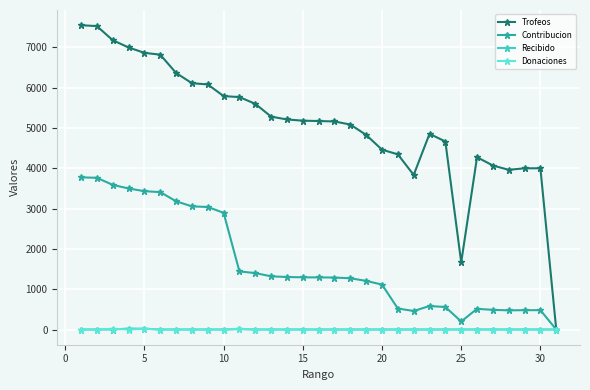

Which series has the largest total across all categories?

Trofeos